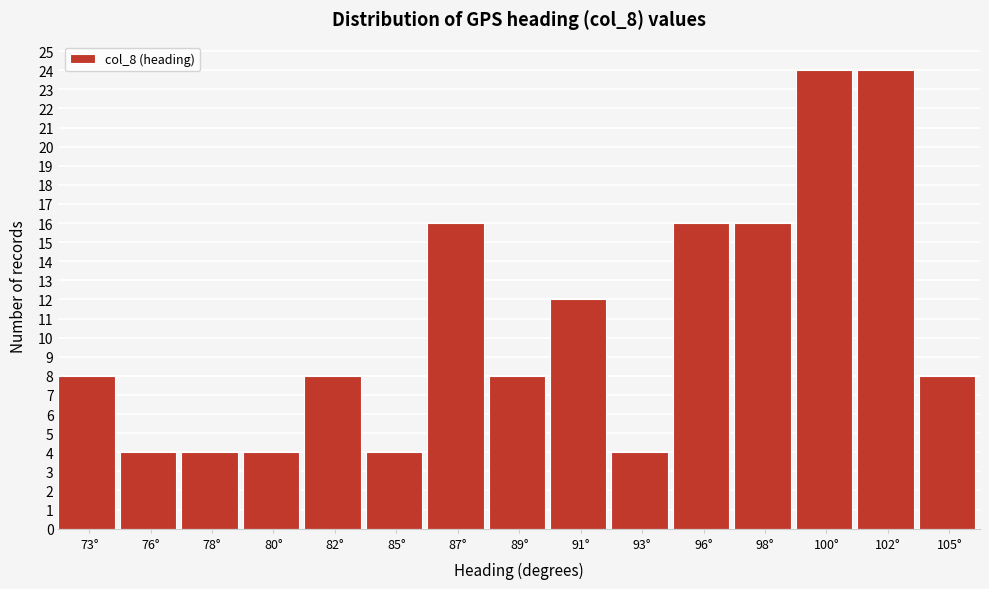

Reading left to right, extract all data points from this chart.

73°=8	76°=4	78°=4	80°=4	82°=8	85°=4	87°=16	89°=8	91°=12	93°=4	96°=16	98°=16	100°=24	102°=24	105°=8